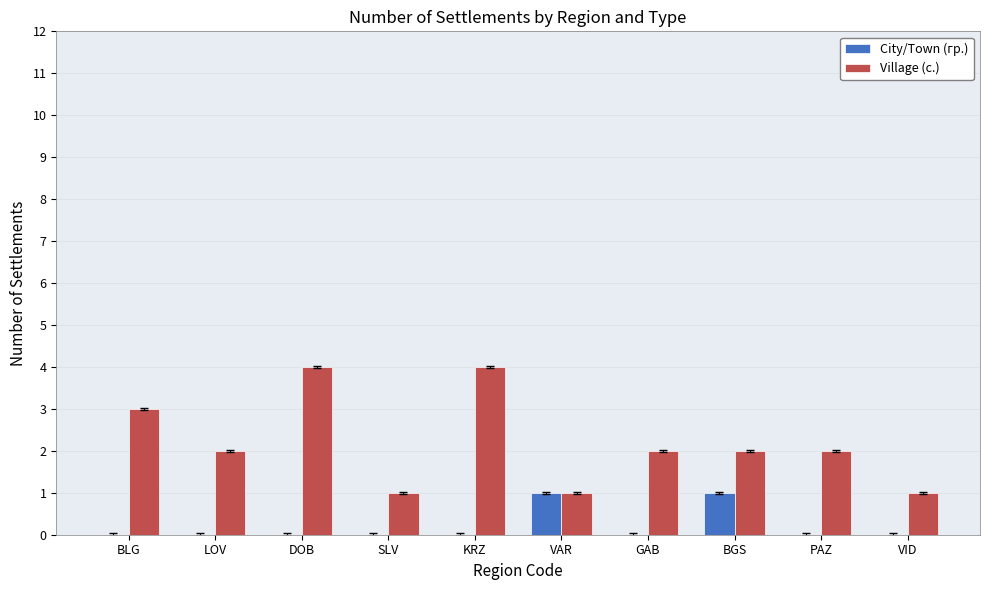

What is the maximum value shown in the chart?

4